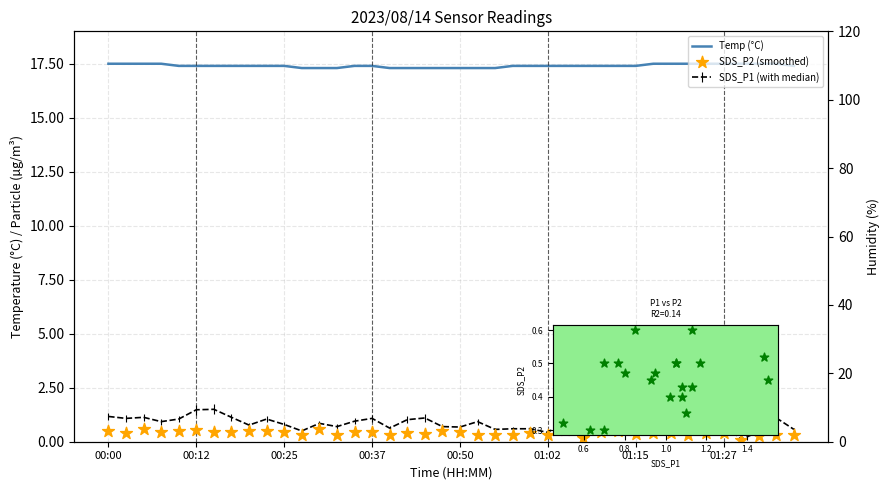

Which series contains the lowest Y value?

SDS_P2 (smoothed)